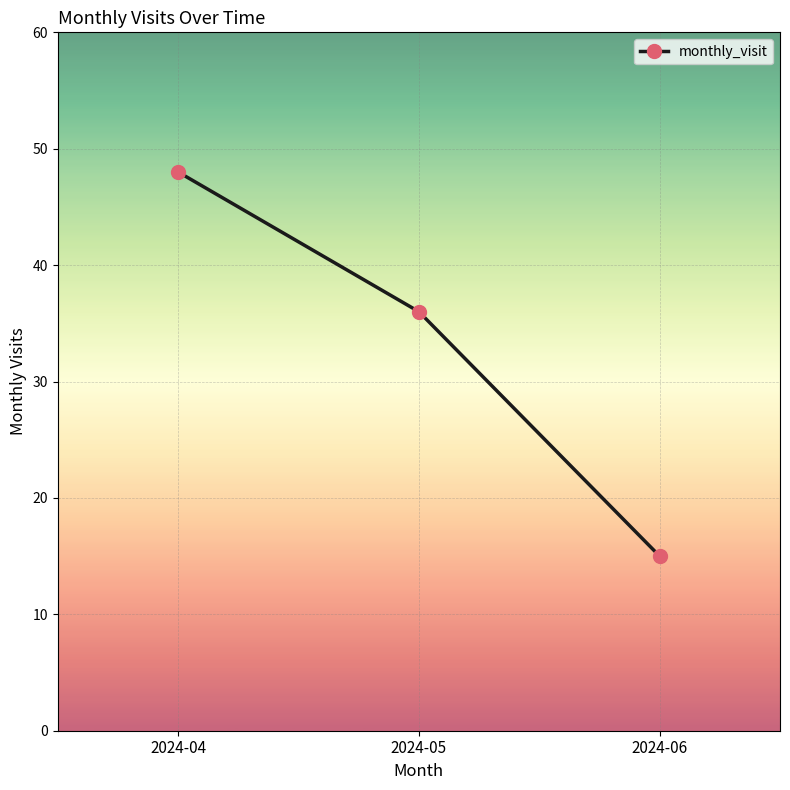

List the labels in order of value, largest first.

2024-04, 2024-05, 2024-06